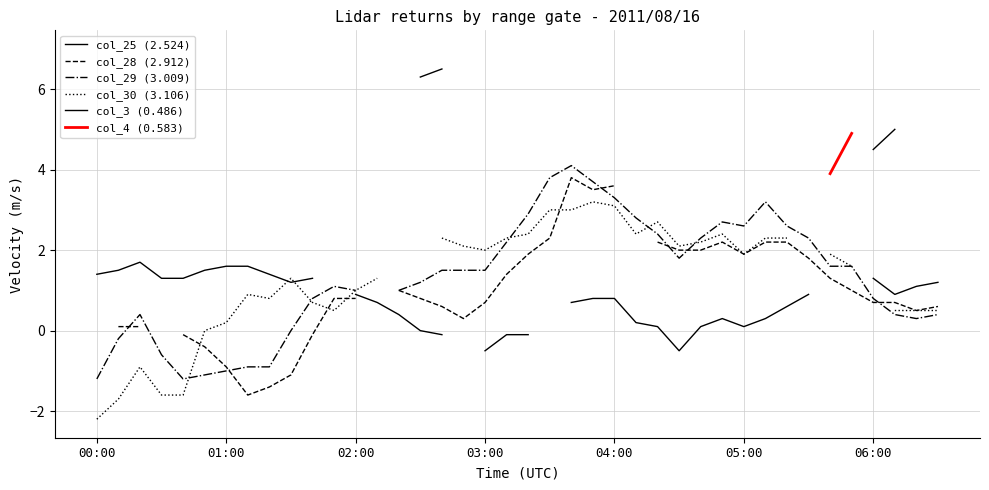

Is it true that col_29 (3.009) equals 0.8 at 35?

False